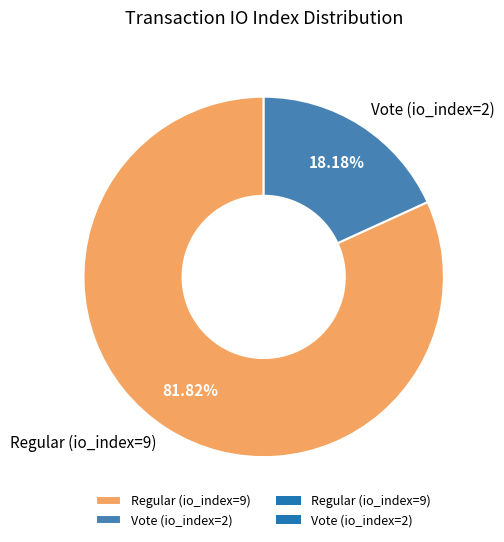

To the nearest percent, what is the difference between the largest and smallest slice percentages?

64%